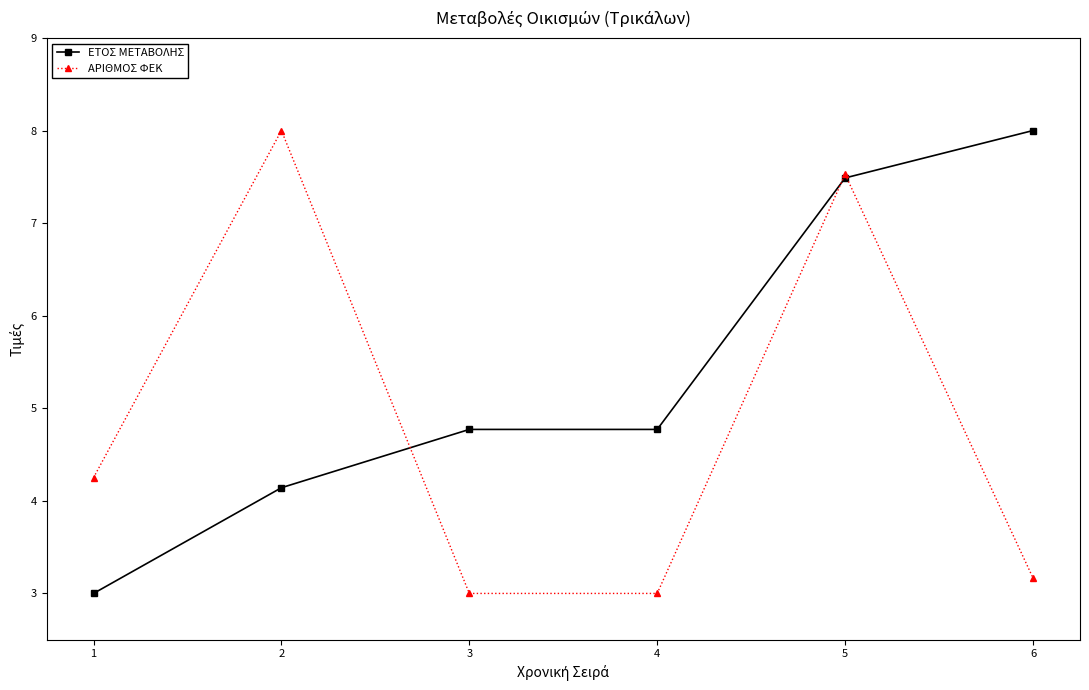

What are all the series names shown in the legend?

ΕΤΟΣ ΜΕΤΑΒΟΛΗΣ, ΑΡΙΘΜΟΣ ΦΕΚ